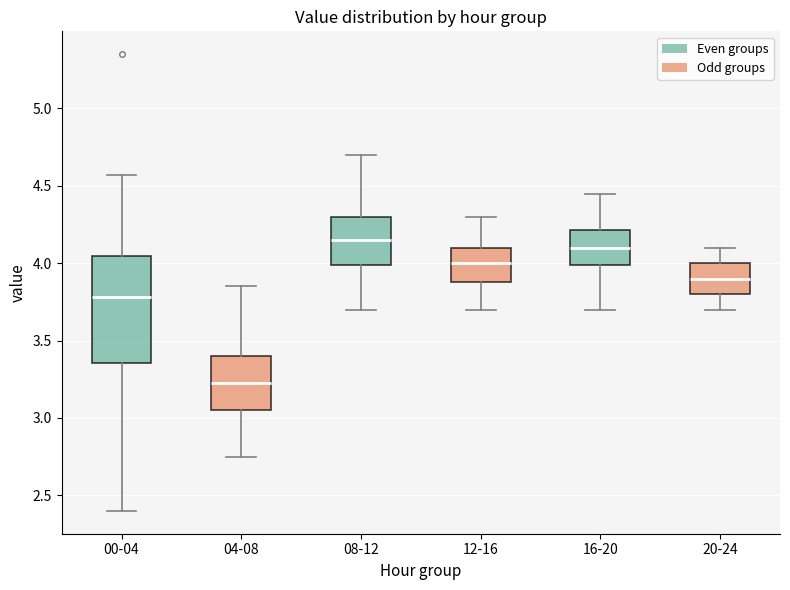

Reading left to right, transcribe this box plot: for each box, give where its median line is, the range the box spans, and where its two whiskers end, as read against the y-axis. The values are not printed on the chart, so give them approximately, as read against the axis.

00-04: median 3.80, box 3.35 to 4.05, whiskers 2.40 to 4.55
04-08: median 3.25, box 3.05 to 3.40, whiskers 2.75 to 3.85
08-12: median 4.15, box 4.00 to 4.30, whiskers 3.70 to 4.70
12-16: median 4.00, box 3.90 to 4.10, whiskers 3.70 to 4.30
16-20: median 4.10, box 4.00 to 4.20, whiskers 3.70 to 4.45
20-24: median 3.90, box 3.80 to 4.00, whiskers 3.70 to 4.10